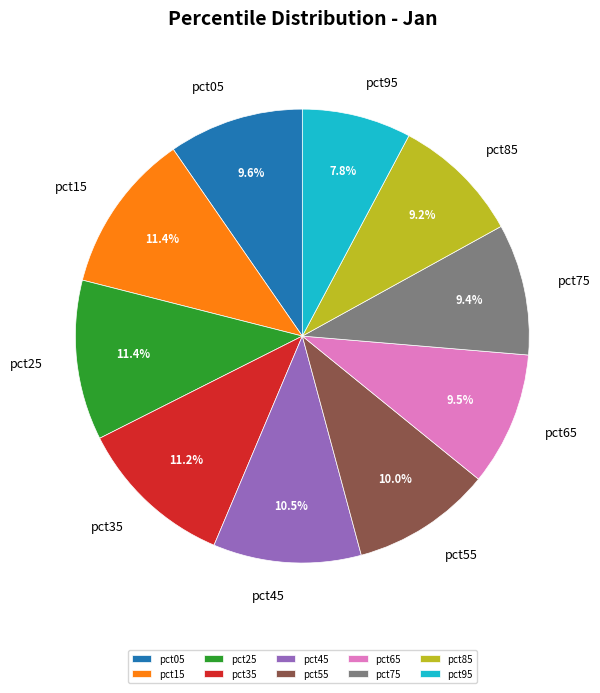

Which category has the smallest portion of the pie?

pct95